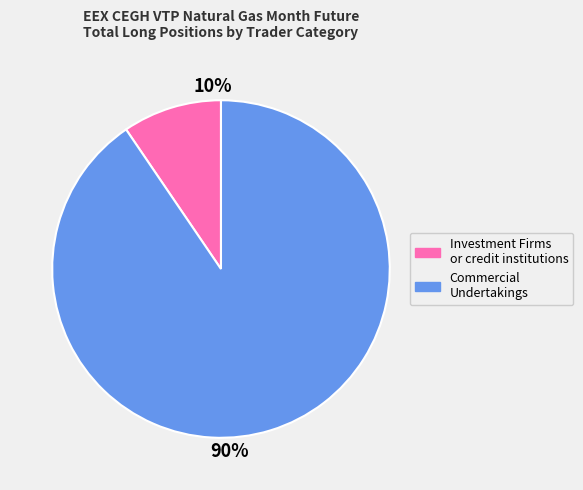

Count the number of slices in the pie.

2